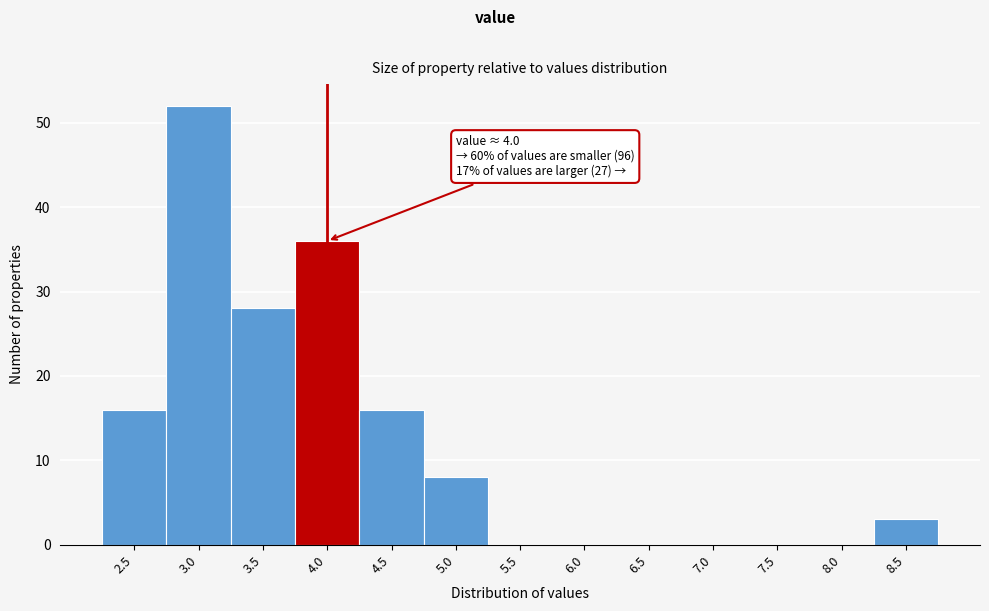

Reading right to left, what are all the values shown in this chart?

8.5=3	8.0=0	7.5=0	7.0=0	6.5=0	6.0=0	5.5=0	5.0=8	4.5=16	4.0=36	3.5=28	3.0=52	2.5=16